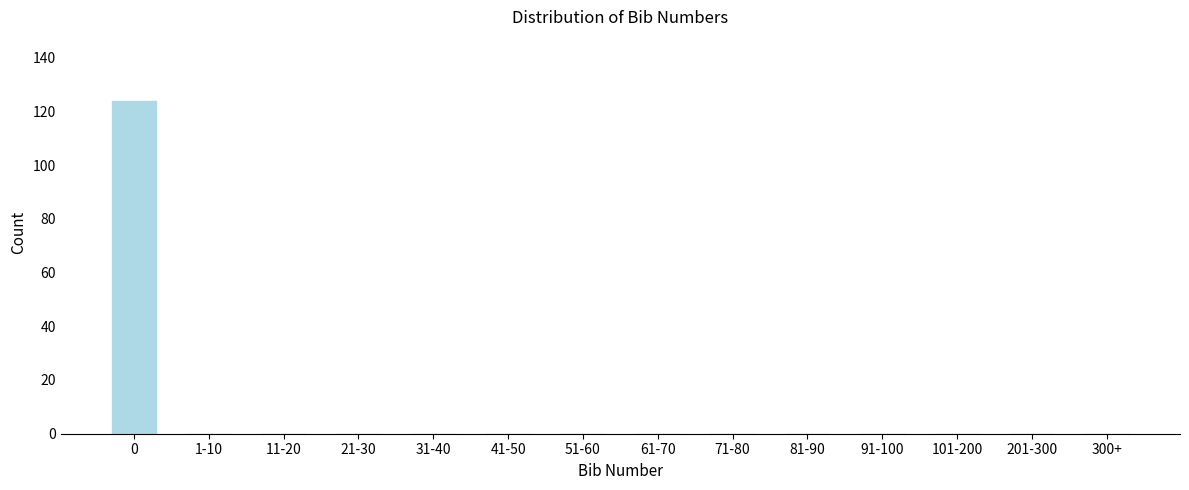

Reading left to right, list all the values displayed in this chart.

0=124	1-10=0	11-20=0	21-30=0	31-40=0	41-50=0	51-60=0	61-70=0	71-80=0	81-90=0	91-100=0	101-200=0	201-300=0	300+=0